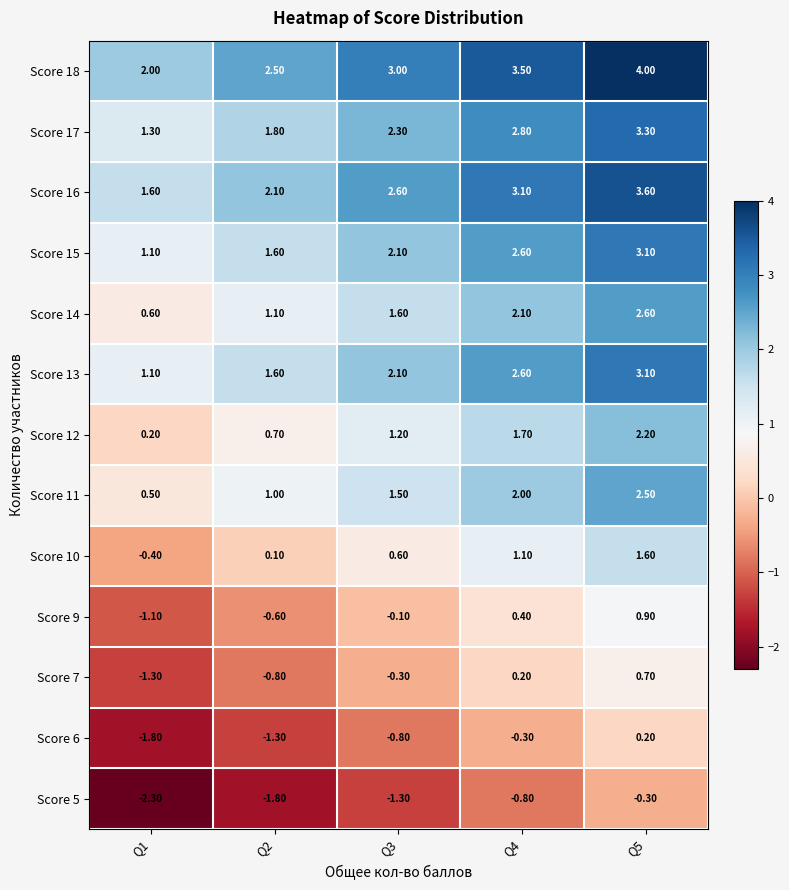

What is the average value of the Score 6 series?

-0.8